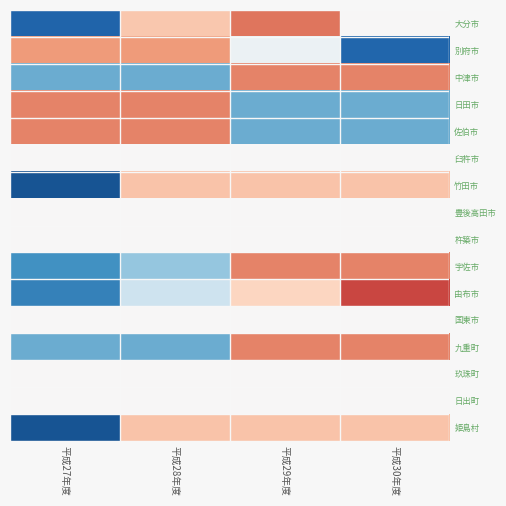

Between 平成27年度 and 平成30年度, which series saw the biggest shift?

由布市